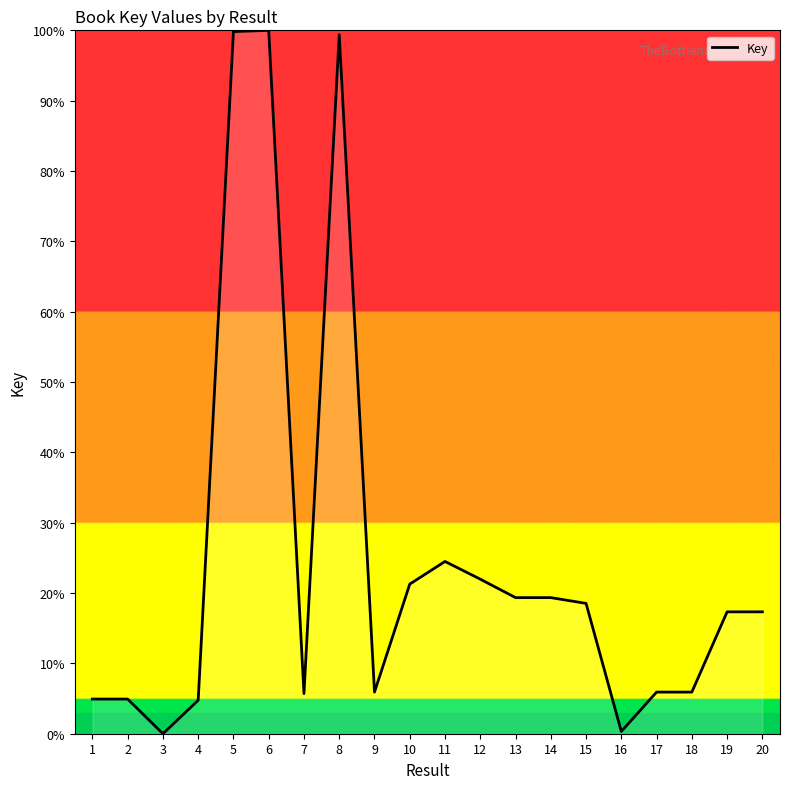

What is the change in value from 5 to 10?

-78.5